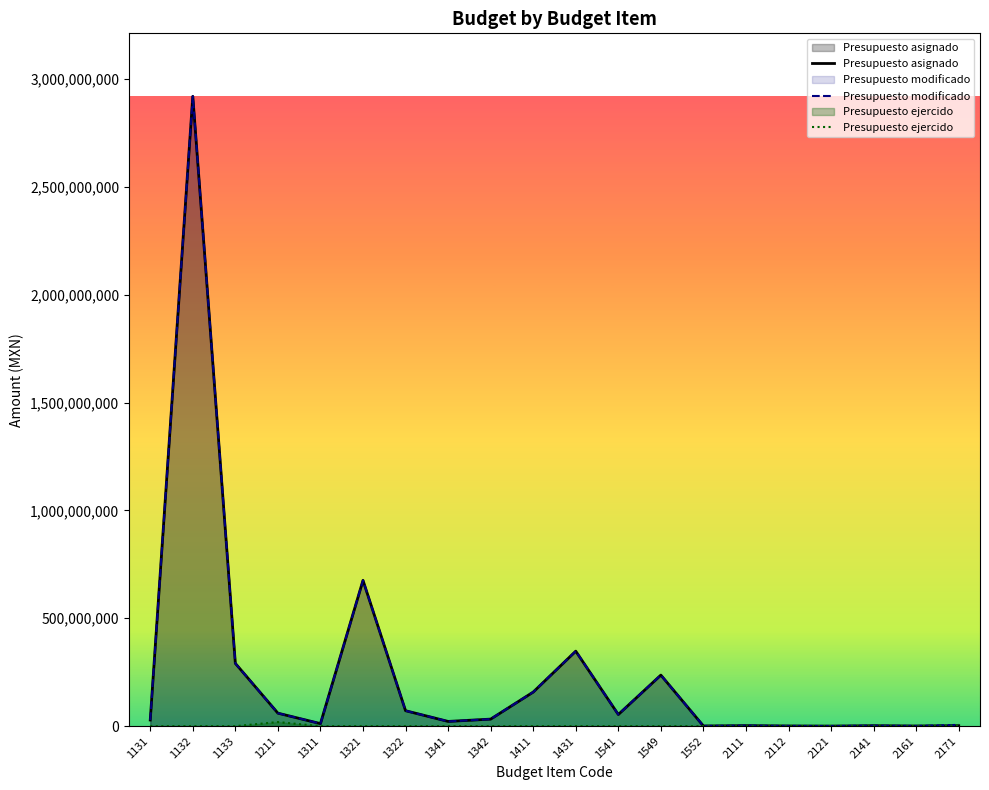

What is the difference between the maximum and second lowest values in the Presupuesto asignado series?

2918733892.0